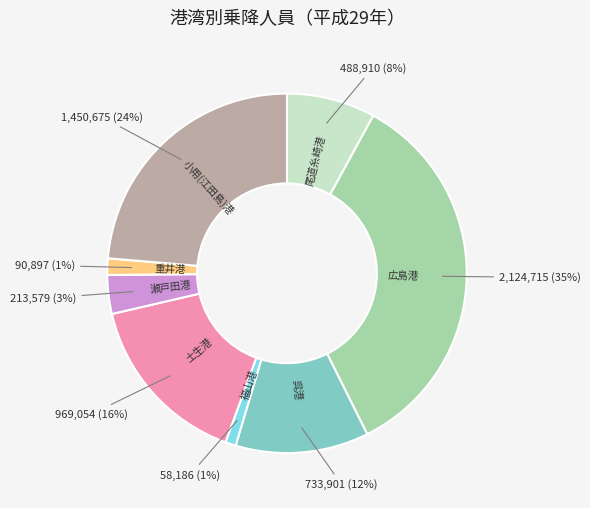

To the nearest percent, what percentage of the pie is 尾道糸崎港?

8%